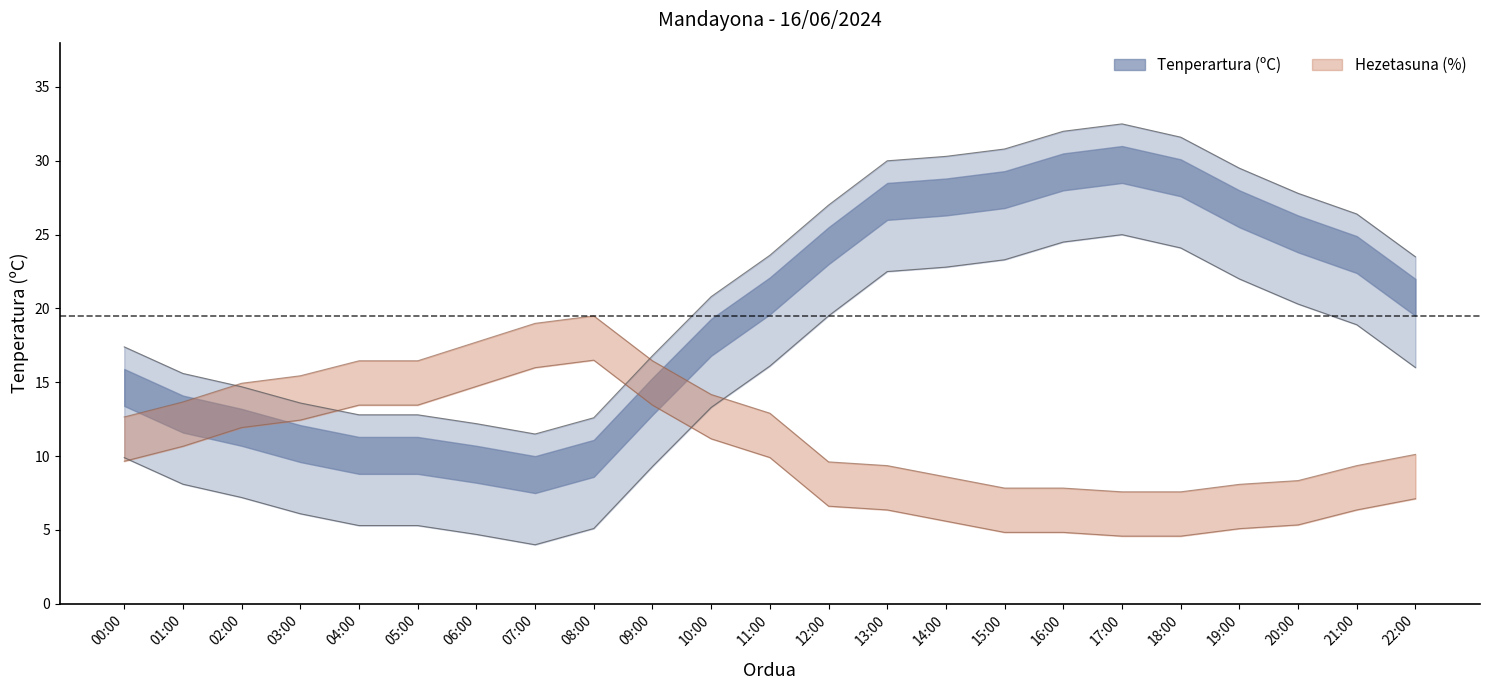

After their last crossing, which series has the higher values: Hezetasuna (%) or Tenperartura (ºC)?

Tenperartura (ºC)